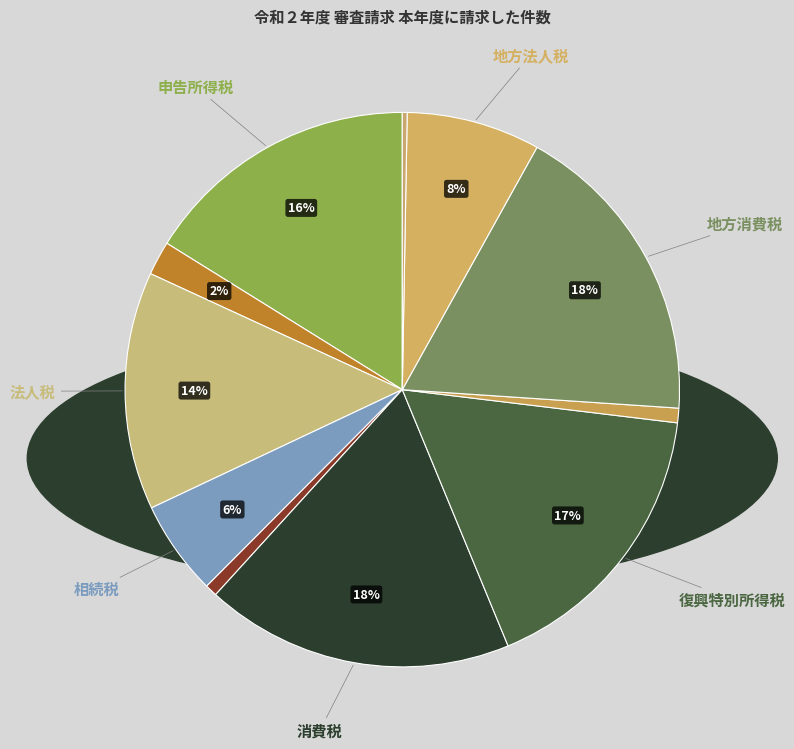

Which slice is the smallest?

その他